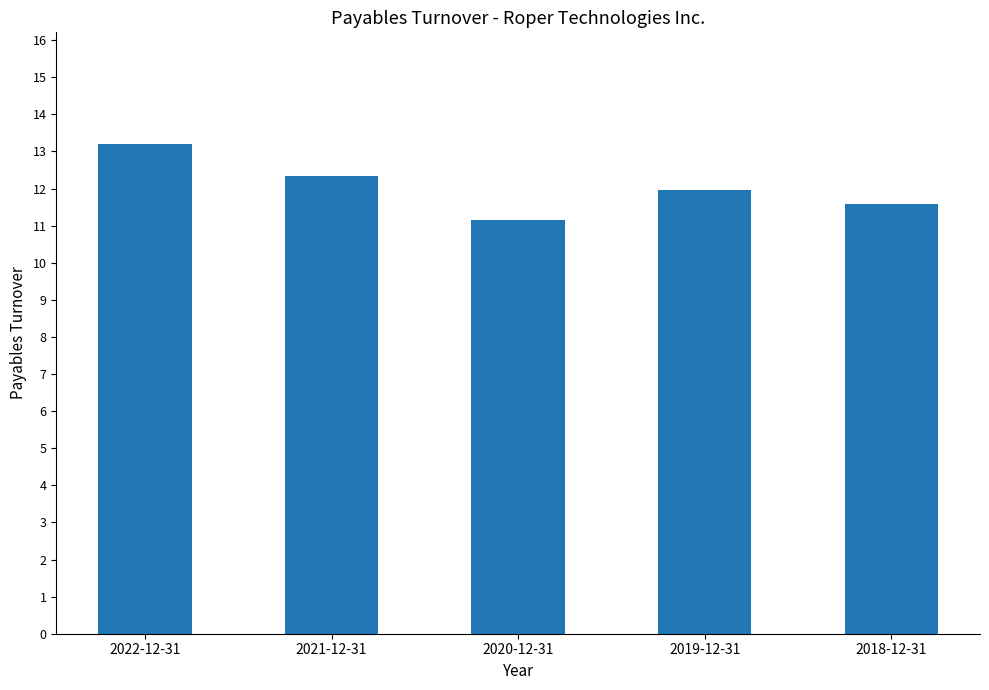

Which label corresponds to the largest value in the chart?

2022-12-31